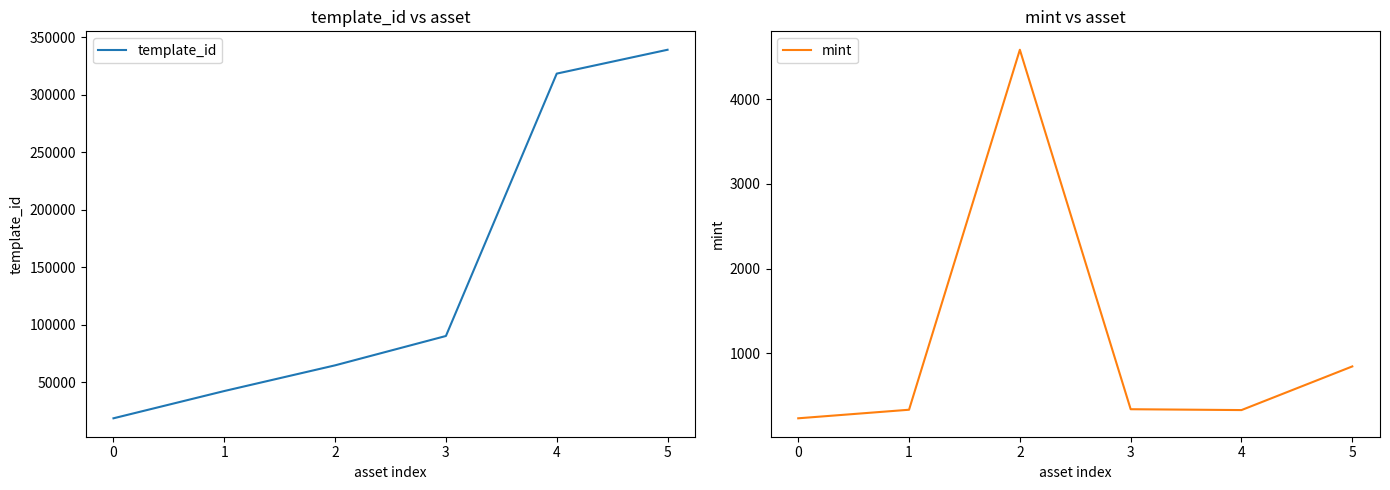

At how many categories does at least one series exceed 289479?

2